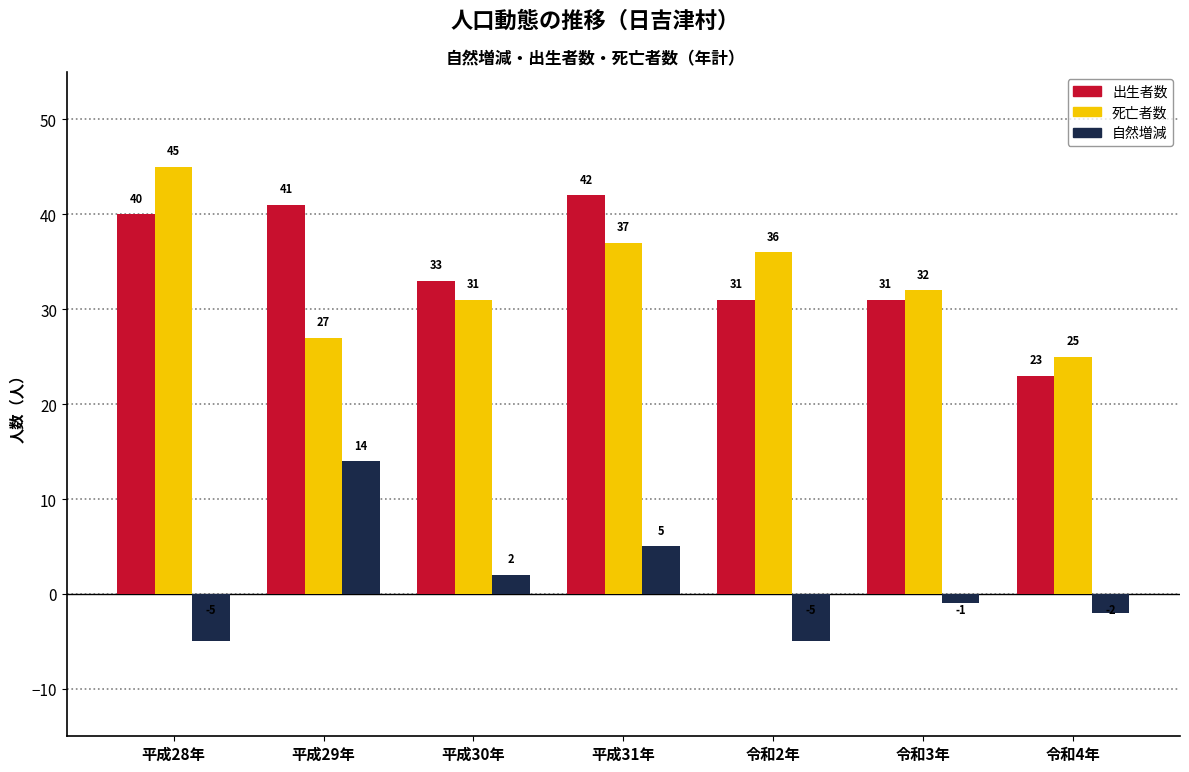

What are all the series names shown in the legend?

出生者数, 死亡者数, 自然増減